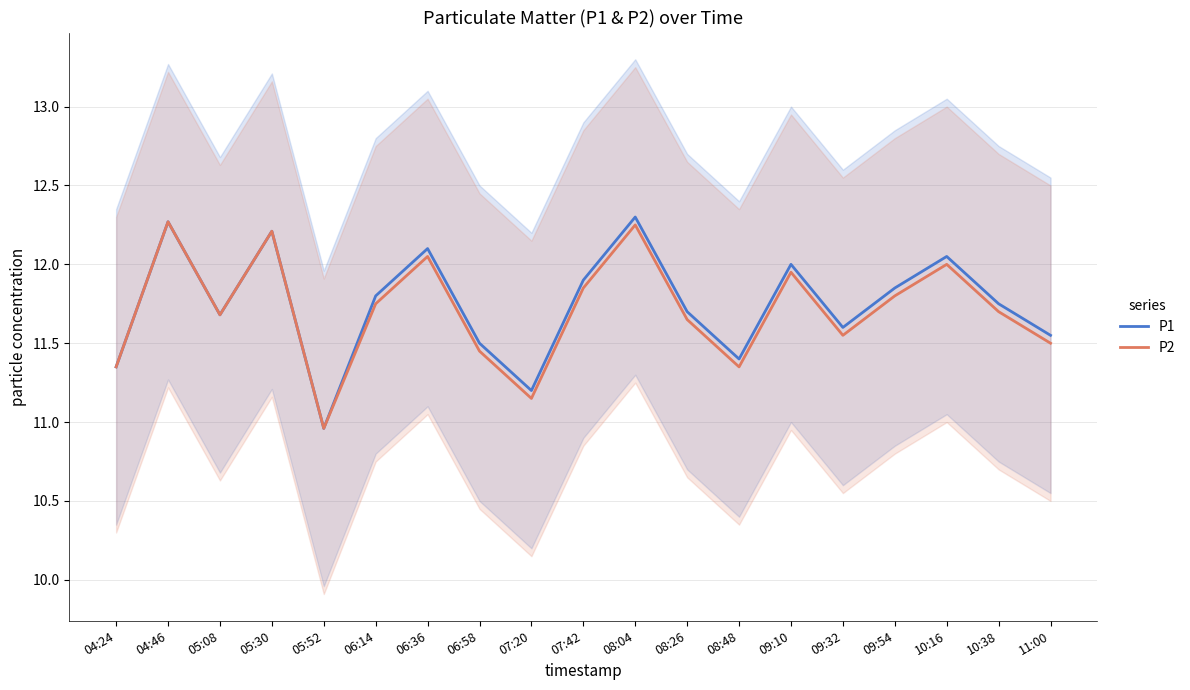

Count the number of categories in the chart.

19